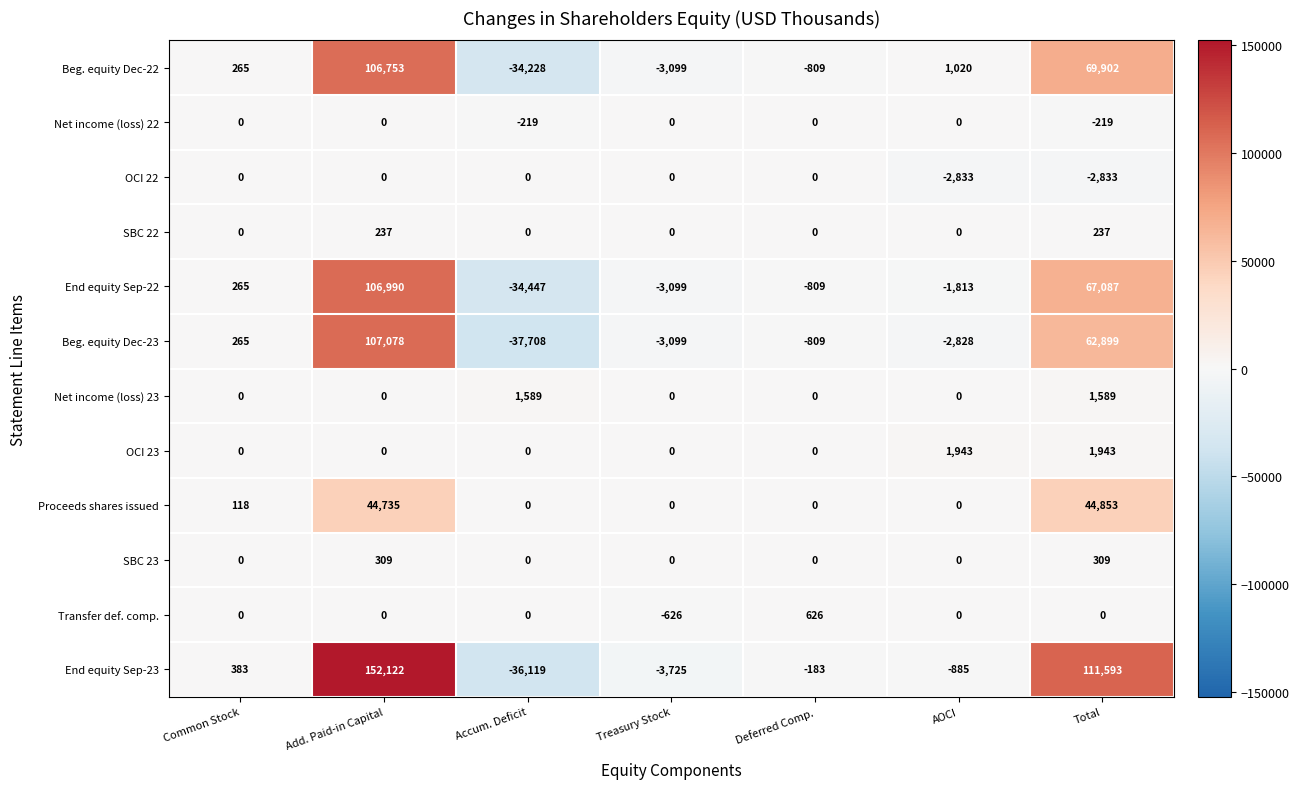

The End equity Sep-22 series shows 265 at Common Stock. True or false?

True